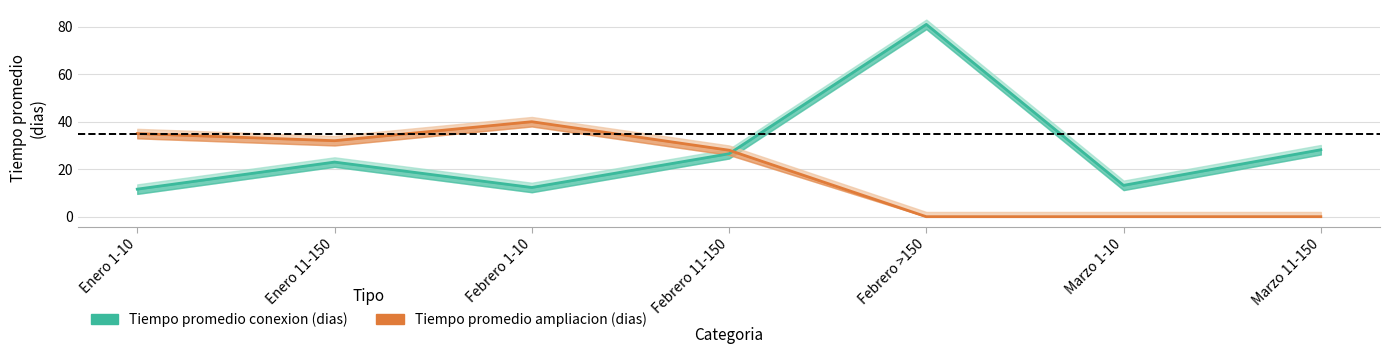

What is the value of the Tiempo promedio ampliacion (dias) point at the 1st from the left?

35.0